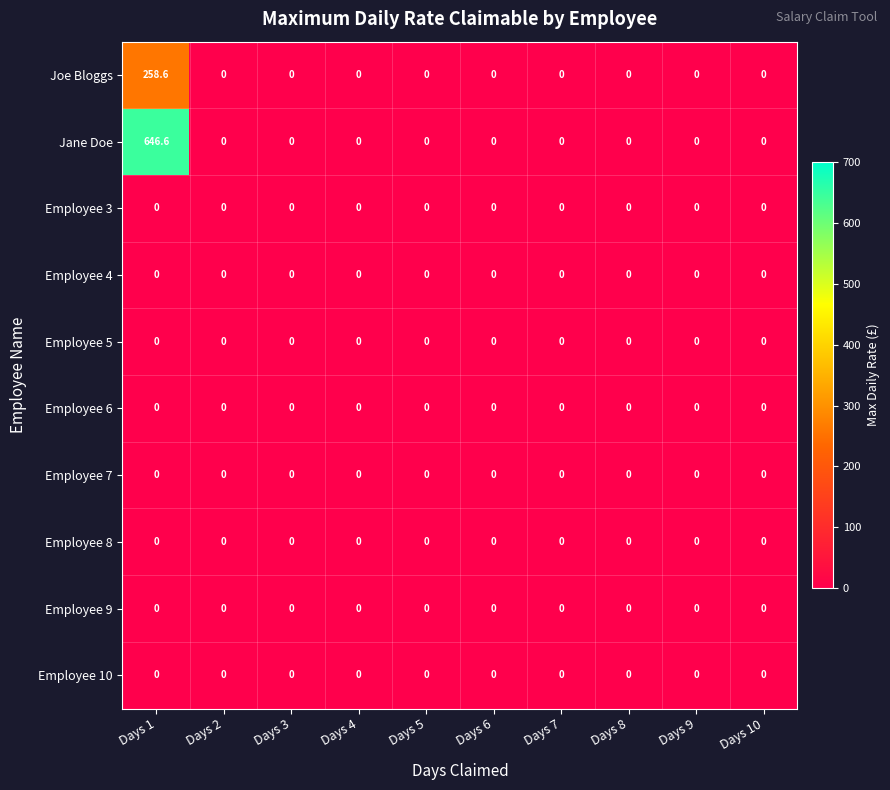

Which series has the largest range (max minus min)?

Jane Doe